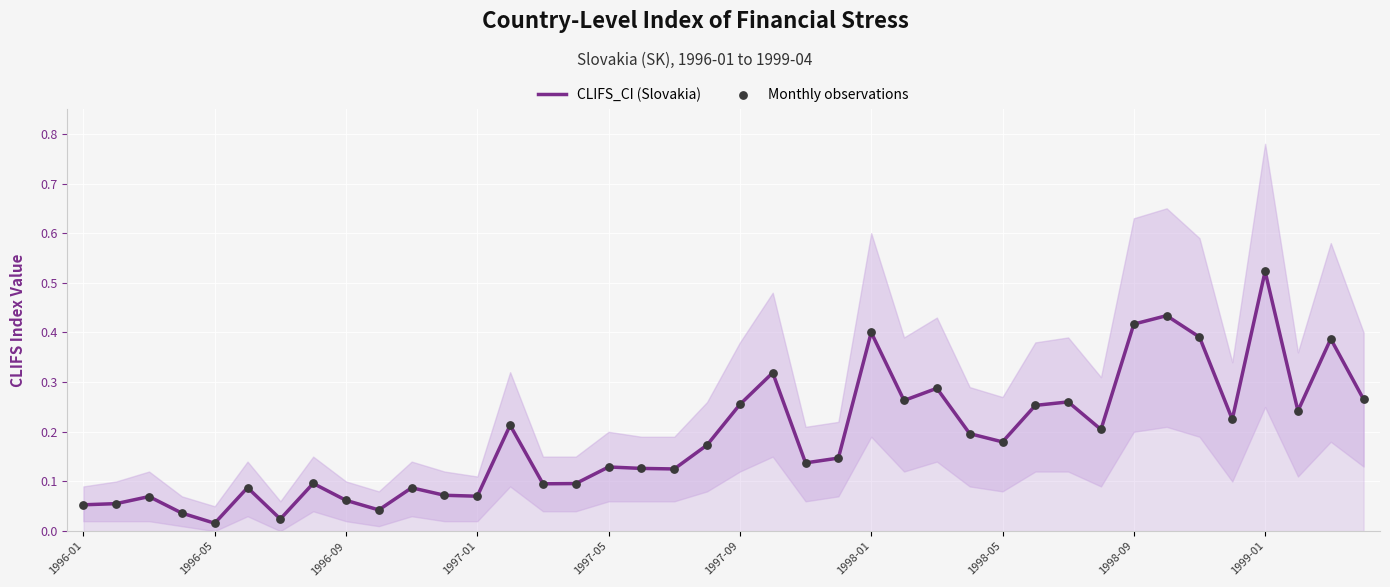

Which series reaches the maximum Y coordinate?

CLIFS_CI (Slovakia)